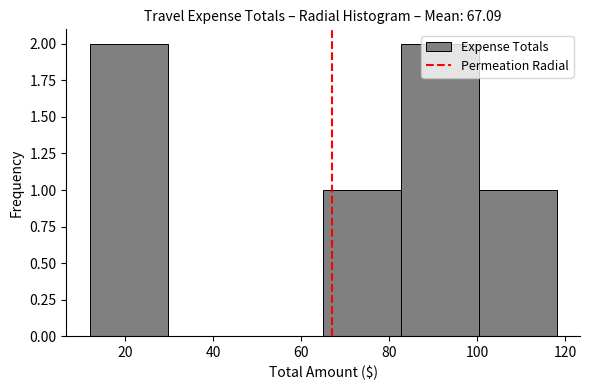

Reading left to right, list every bar in this chart as the range it spans on the x-axis followed by its height. Neither the bar edges nor the heights are printed on the chart, so give them approximately, as read against the axes.

12 to 30: 2
30 to 48: 0
48 to 66: 0
66 to 82: 1
82 to 100: 2
100 to 118: 1